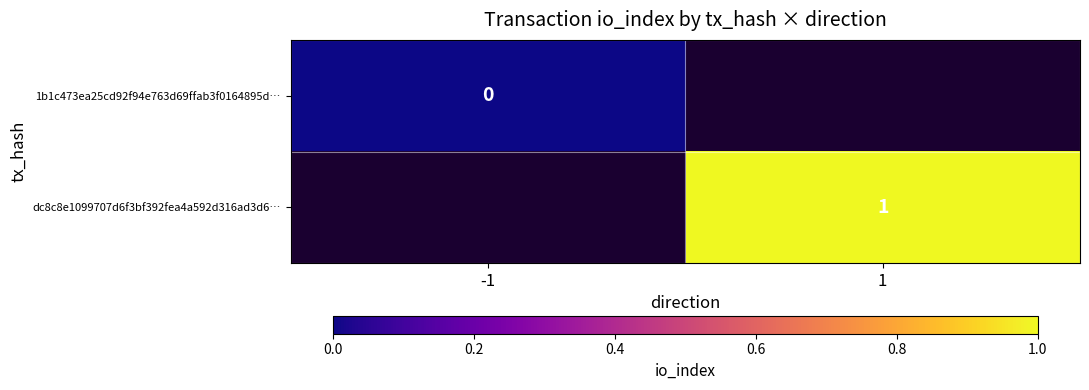

True or false: dc8c8e1099707d6f3bf392fea4a592d316ad3d6… has a value of 1 at 1.

True